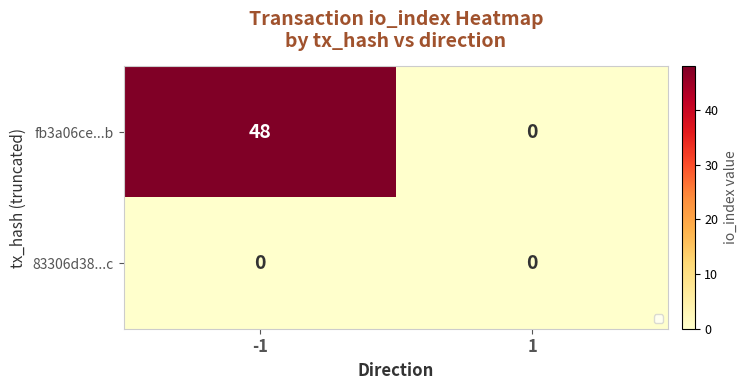

What is the greatest value displayed?

48